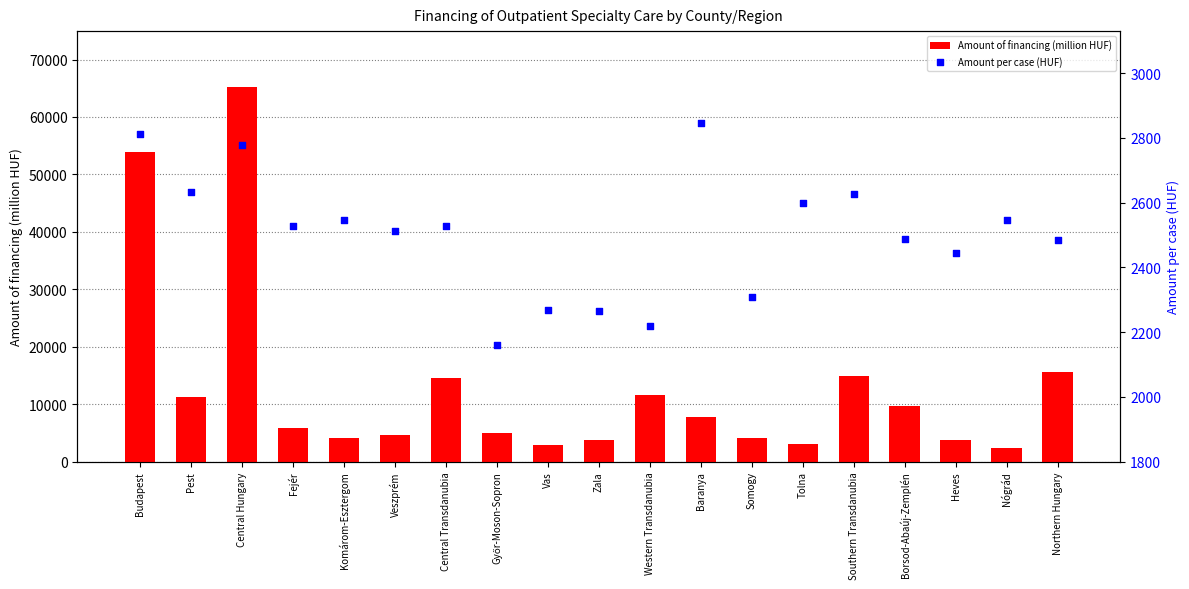

At how many categories does at least one series exceed 28292?

2